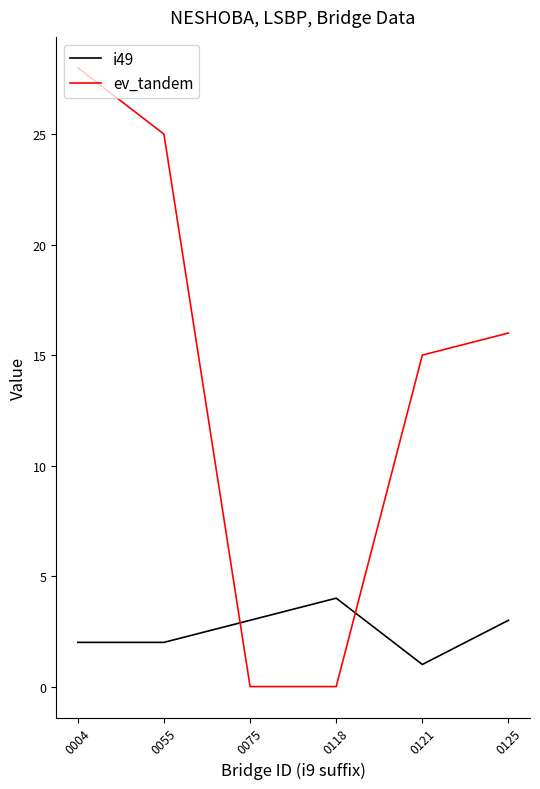

What is the difference between the ev_tandem values at 0118 and 0121?

15